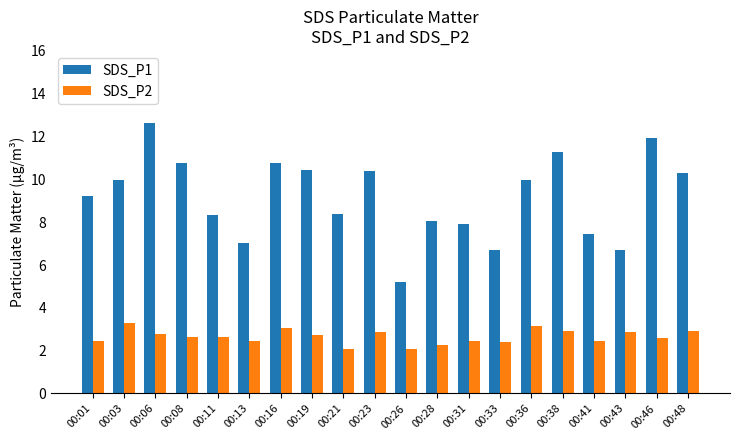

What is the value of the SDS_P1 bar at the 10th from the left?

10.4